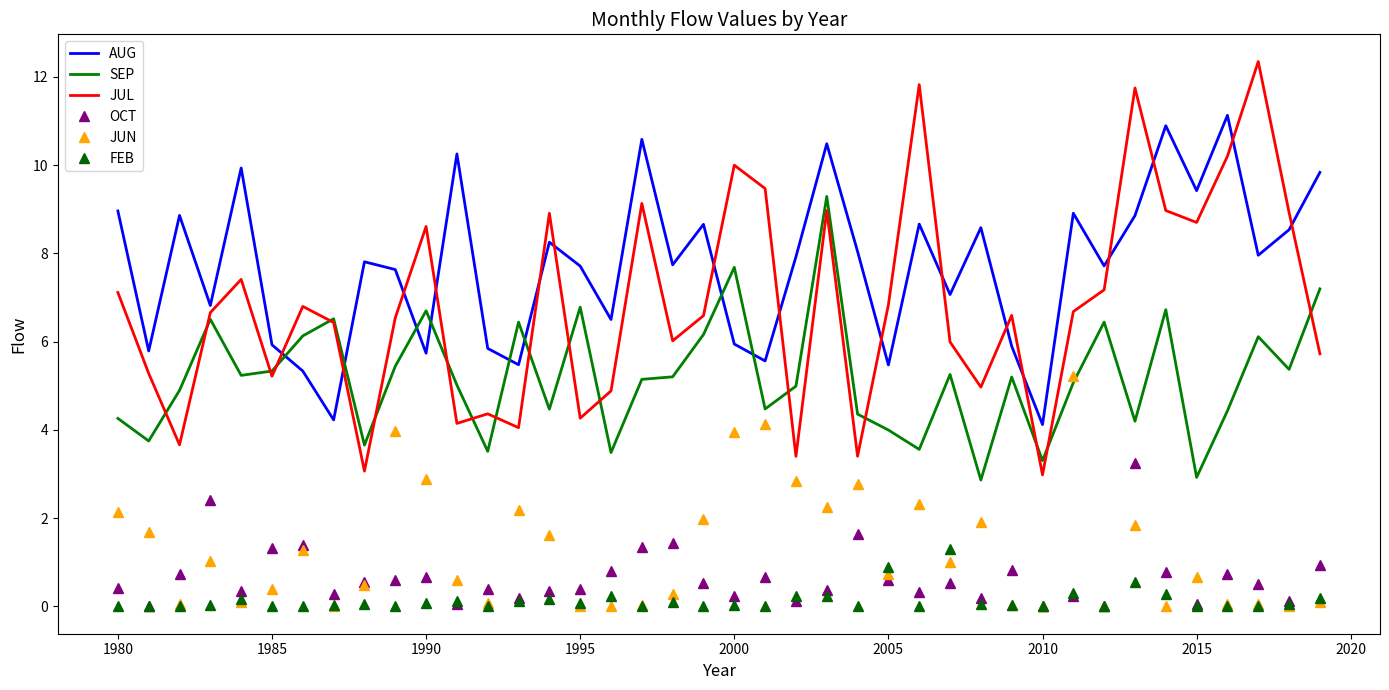

Rank the series by their maximum value, from highest to lowest.

JUL, AUG, SEP, JUN, OCT, FEB